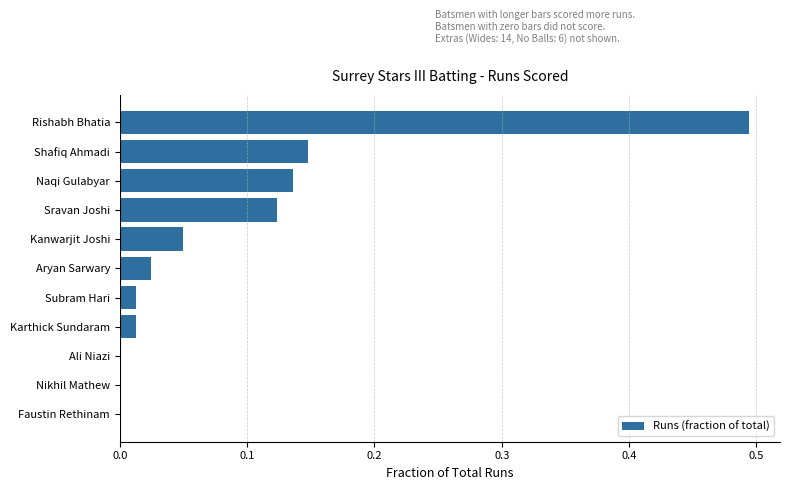

True or false: the data shows -0.2 at Ali Niazi.

False